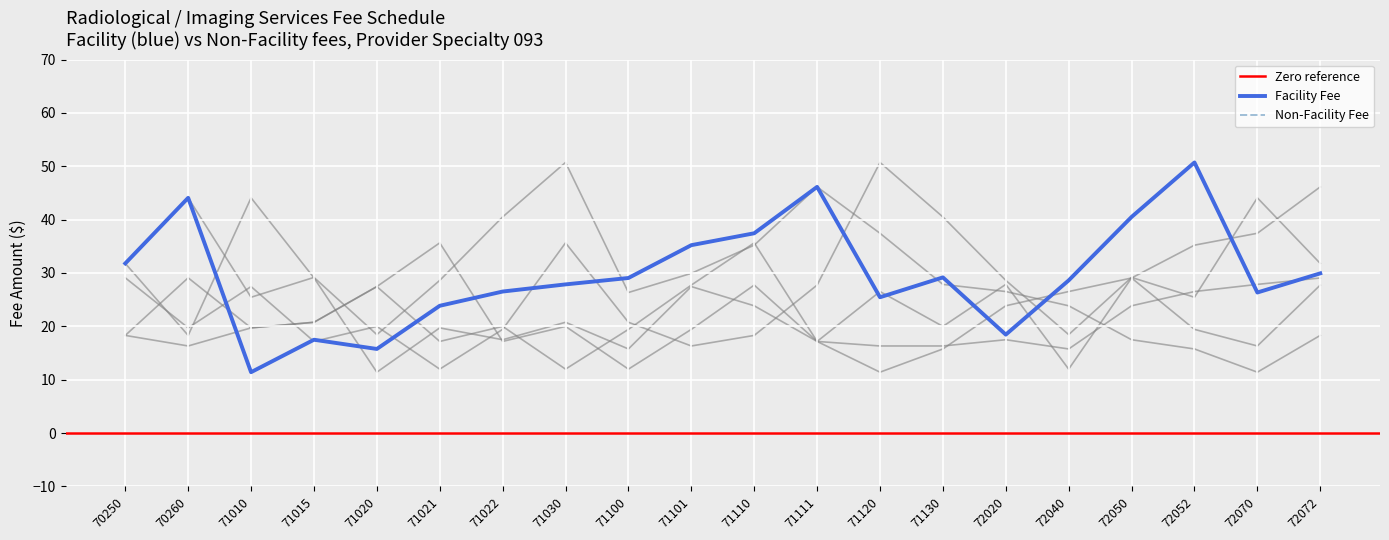

At which label does Facility Fee reach its peak?

72052